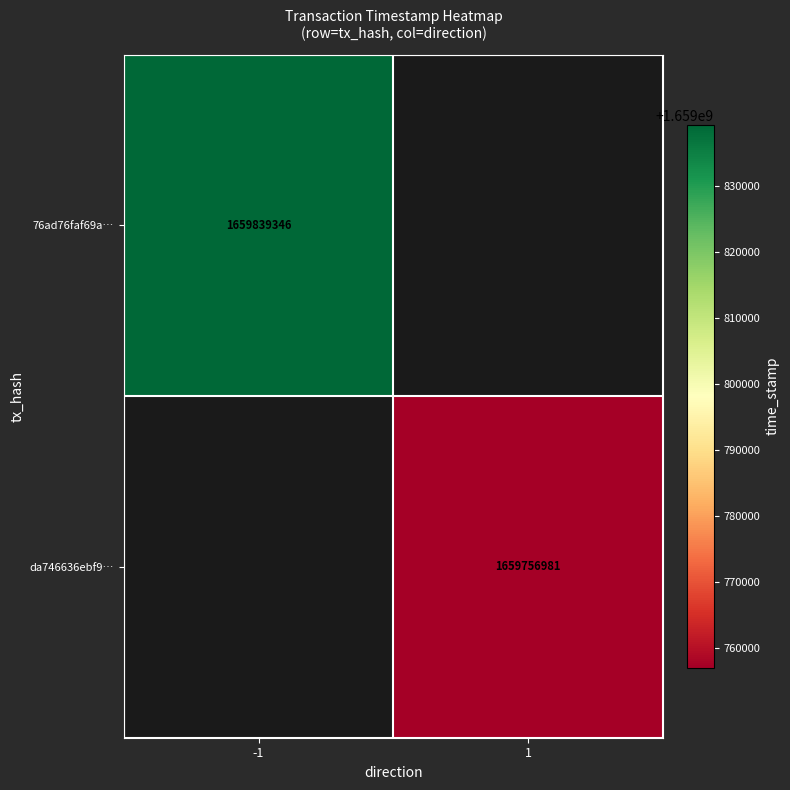

What is the maximum value shown in the chart?

1659839346.0